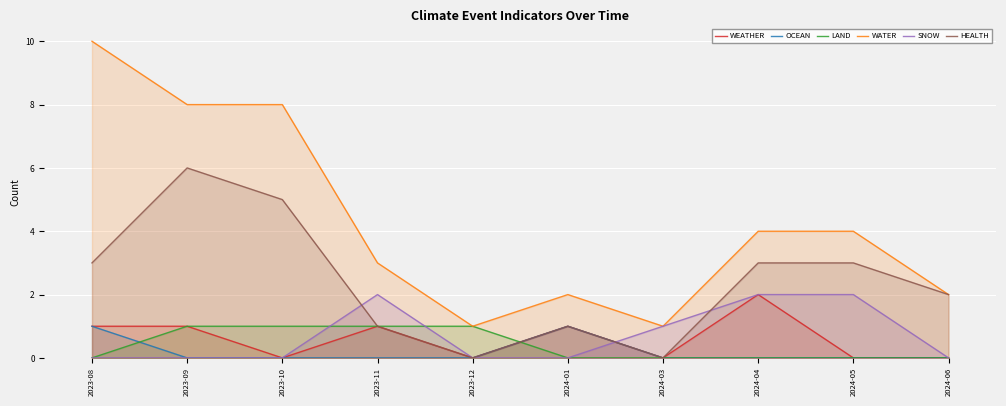

Which series ends up on top after the final intersection of HEALTH and LAND?

HEALTH